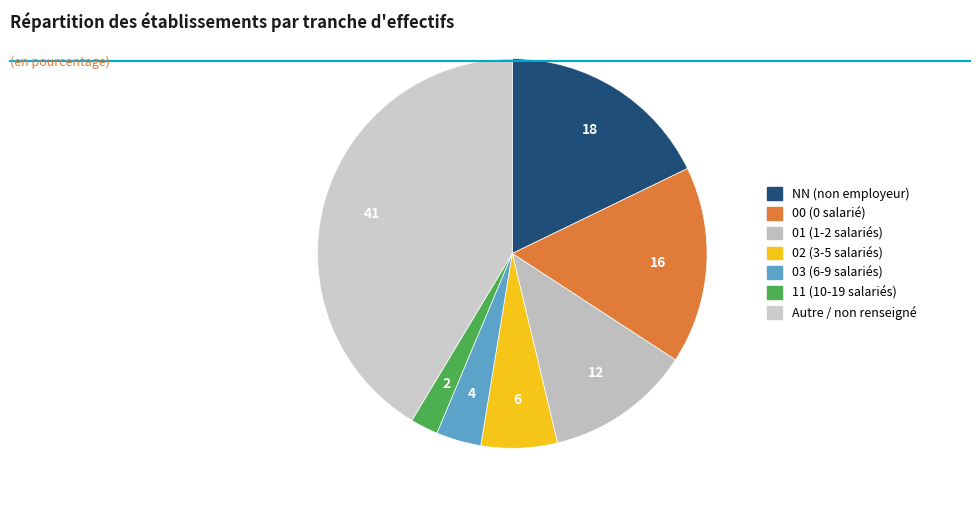

Count the number of slices in the pie.

7